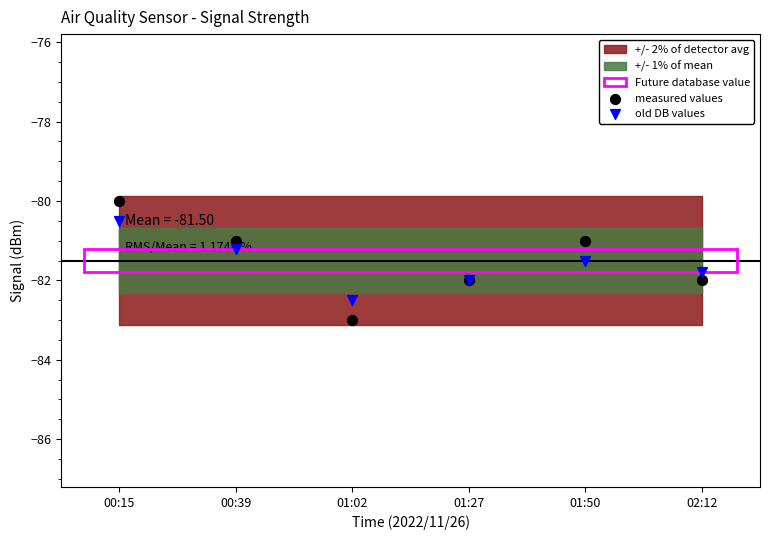

Which series has the largest Y range (max minus min)?

measured values